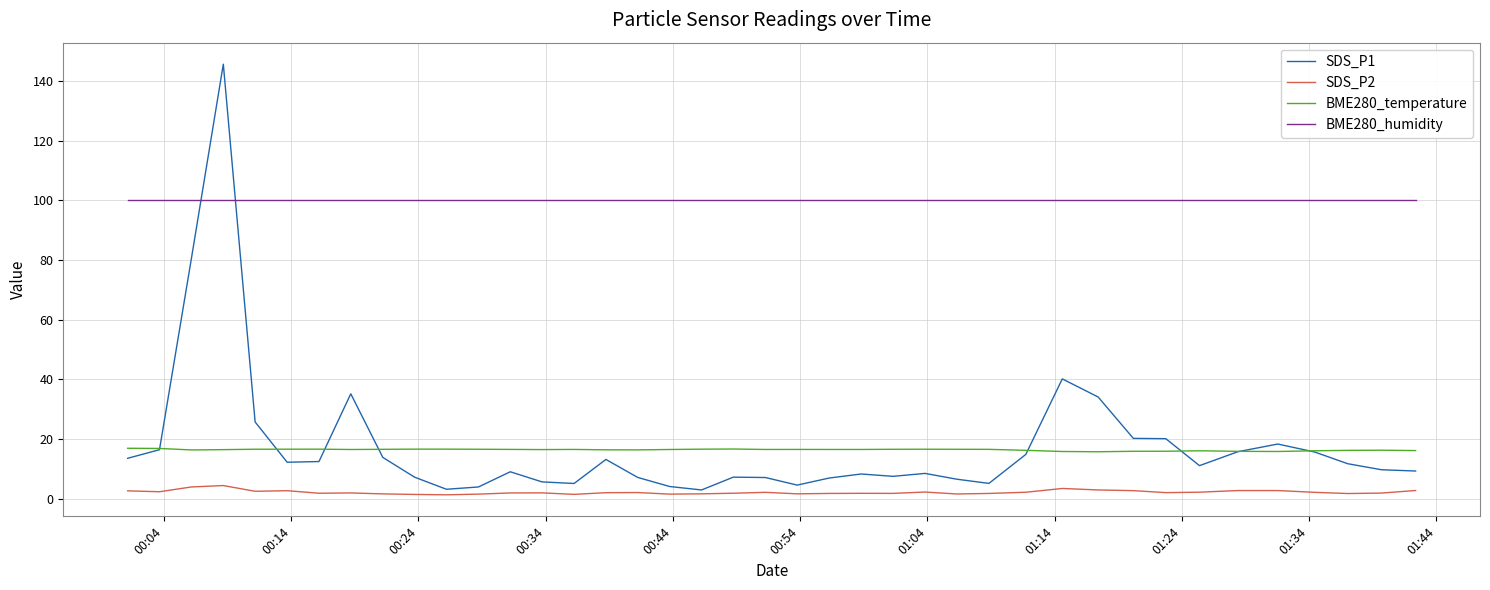

What are all the series names shown in the legend?

SDS_P1, SDS_P2, BME280_temperature, BME280_humidity